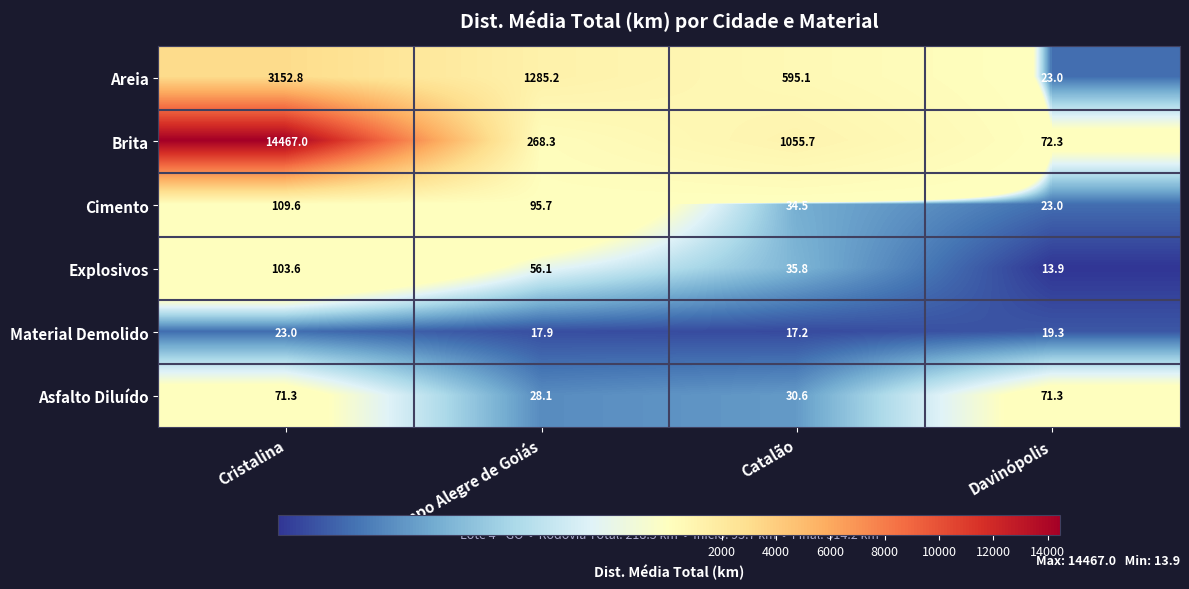

True or false: Brita has a value of 386.0 at Campo Alegre de Goiás.

False